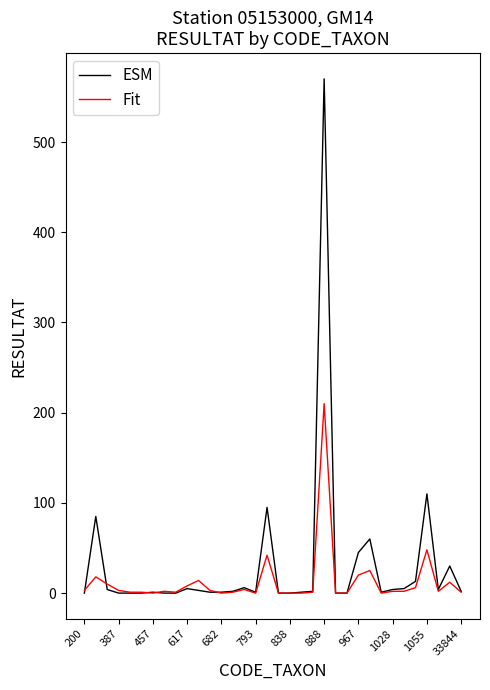

Which series has the largest range (max minus min)?

ESM